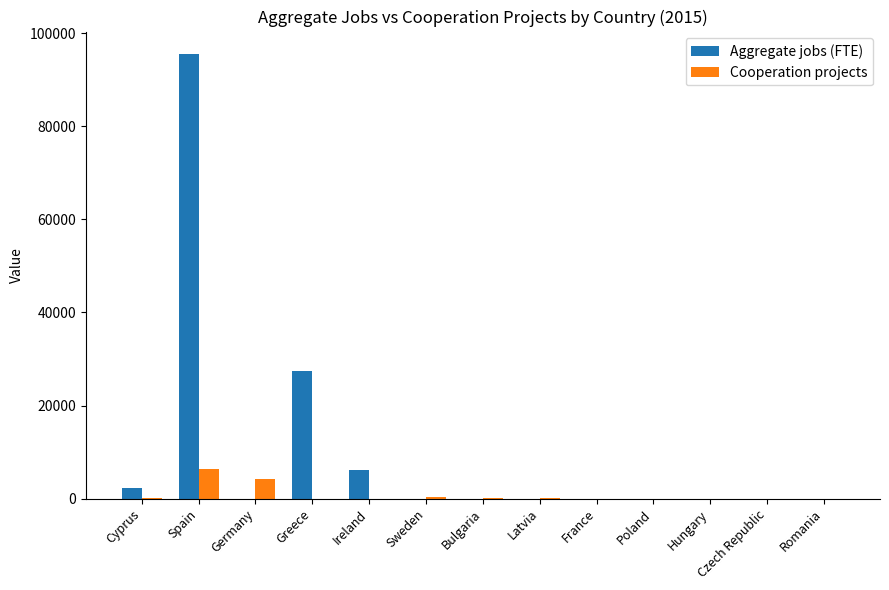

True or false: Aggregate jobs (FTE) has a value of 0 at Romania.

True